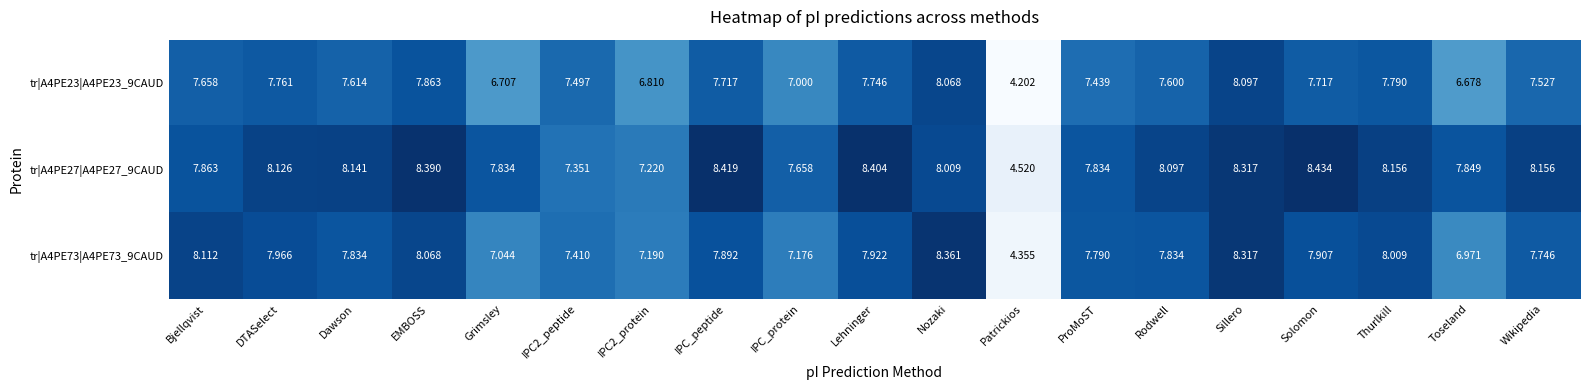

What is the total value across all series at Rodwell?

23.5